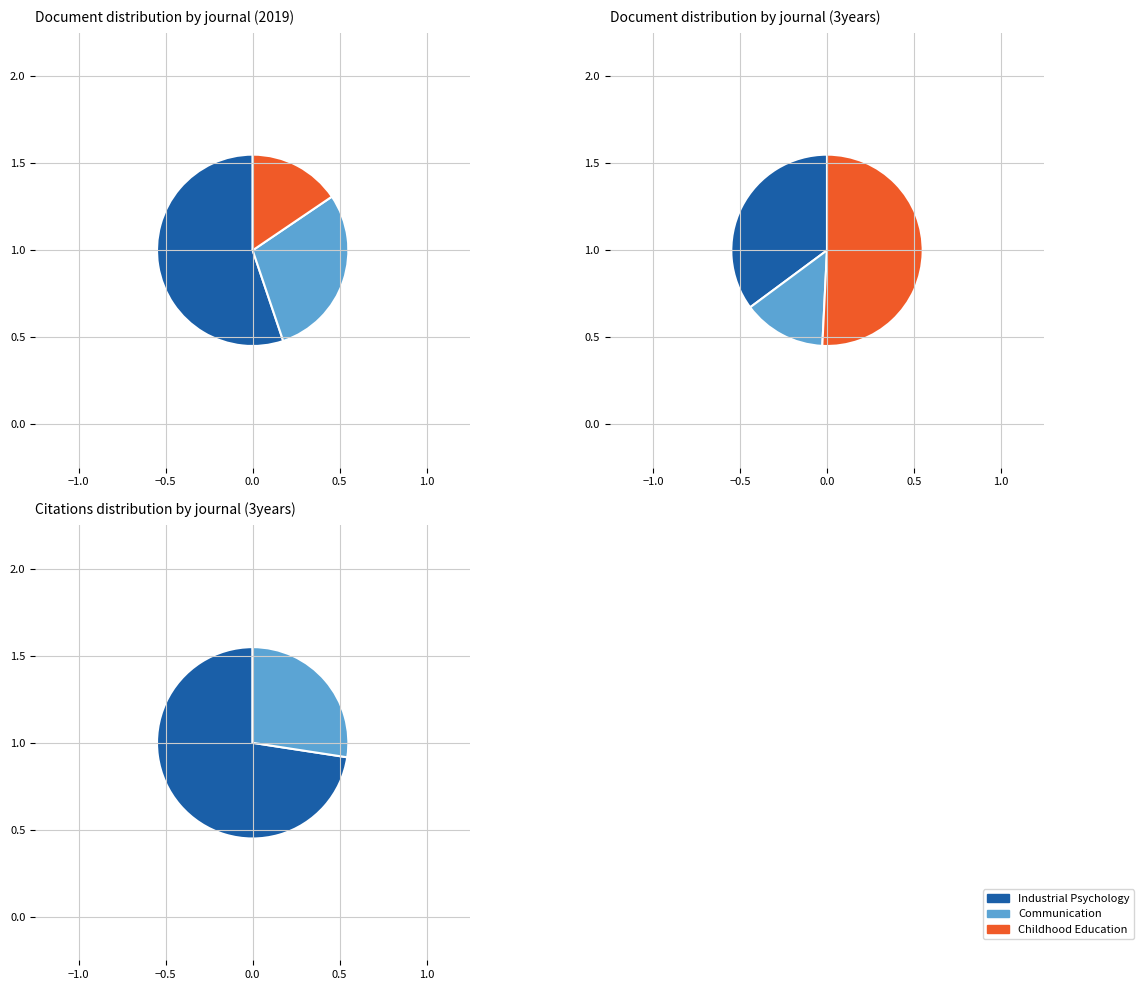

To the nearest percent, what is the average slice percentage?

33%